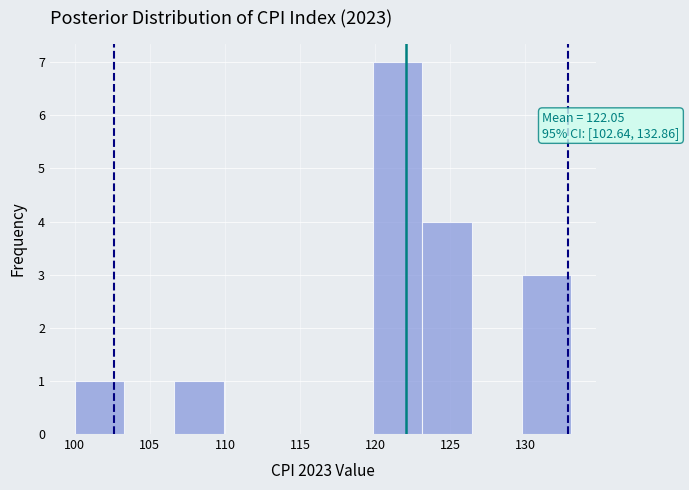

Over which range of the x-axis is the bar tallest?

120.0 to 123.0